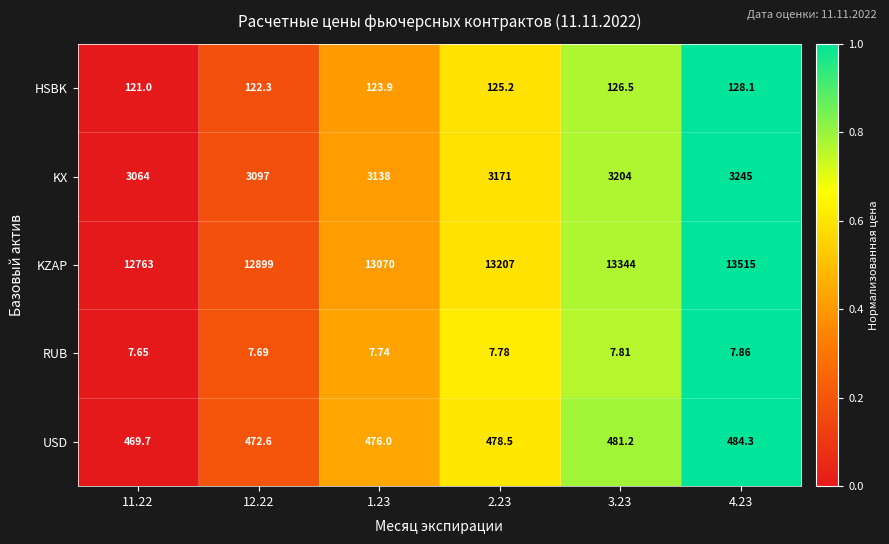

List the series in order of their peak value, highest first.

KZAP, KX, USD, HSBK, RUB